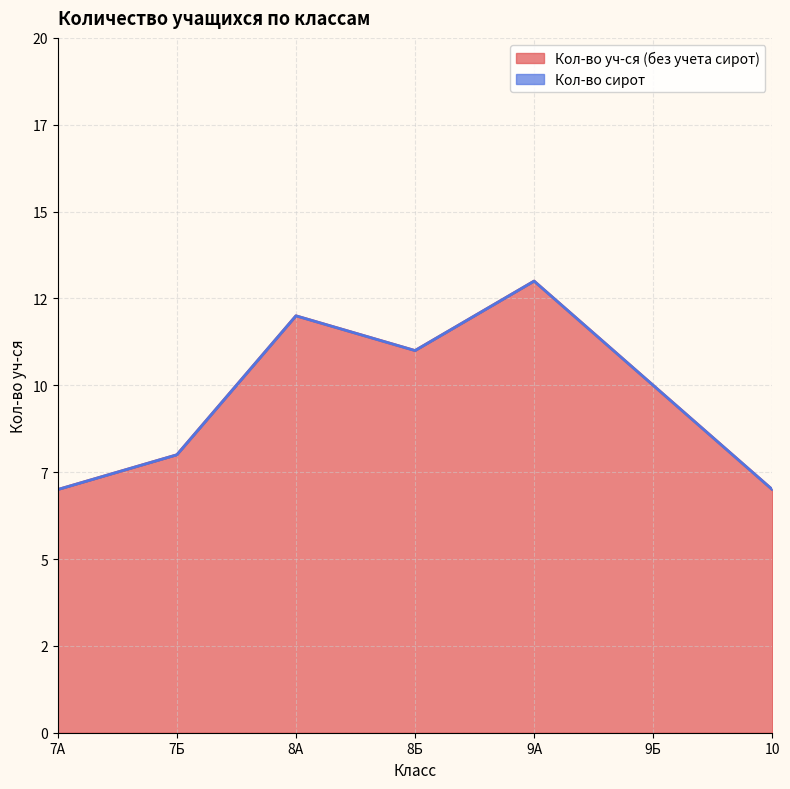

True or false: there are more than 1 points higher than both neighbors.

True